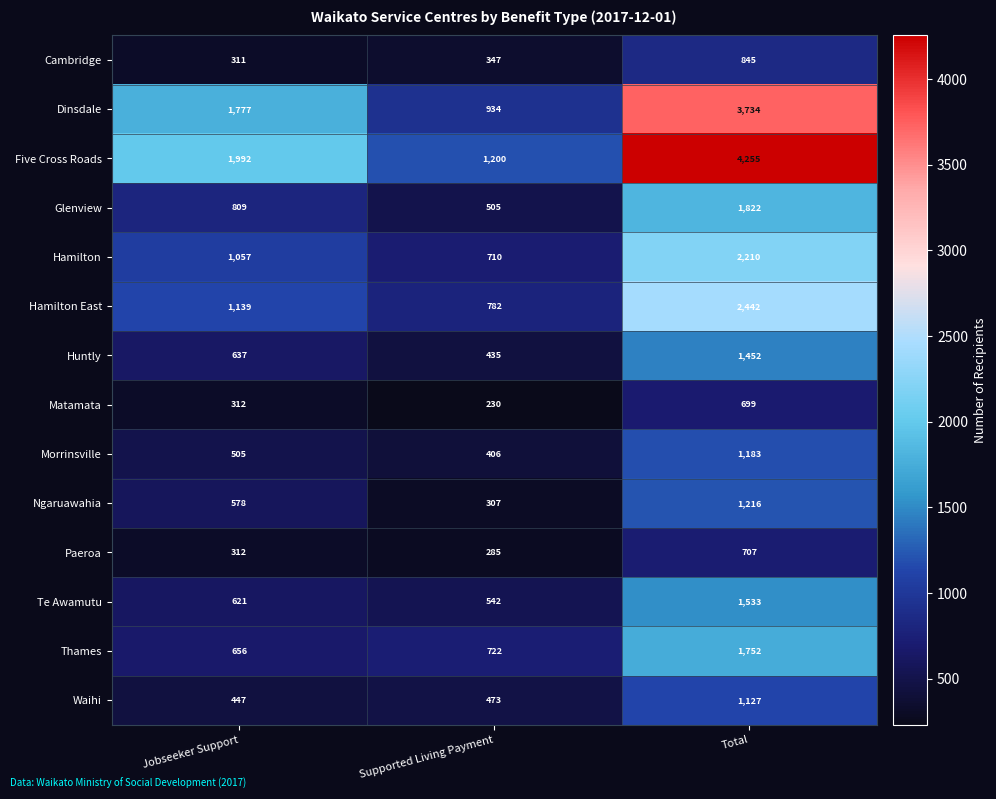

What is the spread (max minus min) of values at Jobseeker Support?

1681